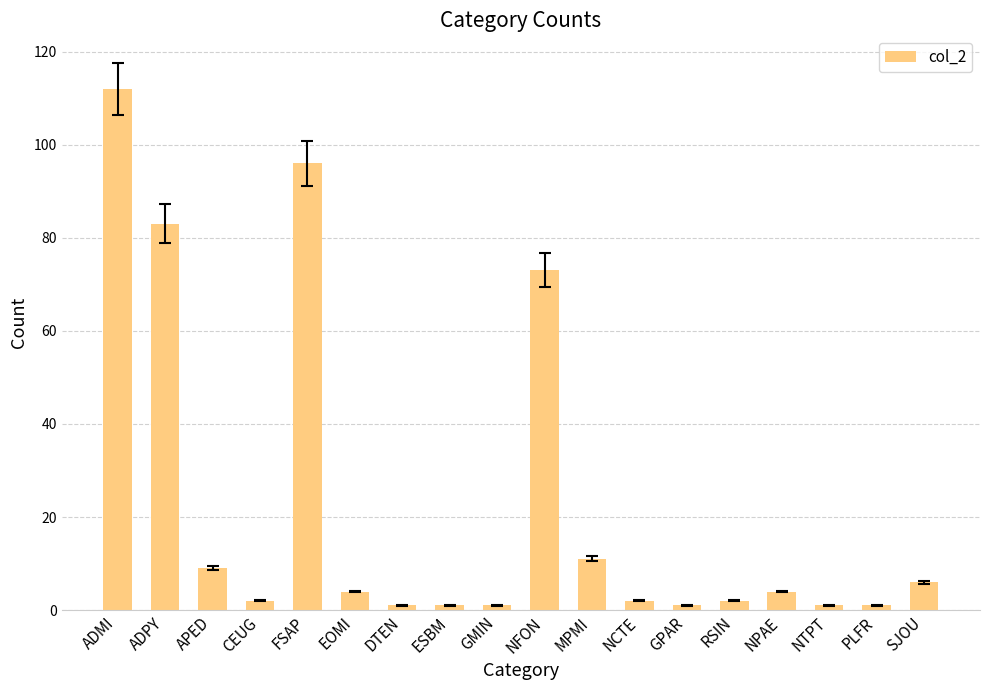

At which label is the value closest to 56?

NFON